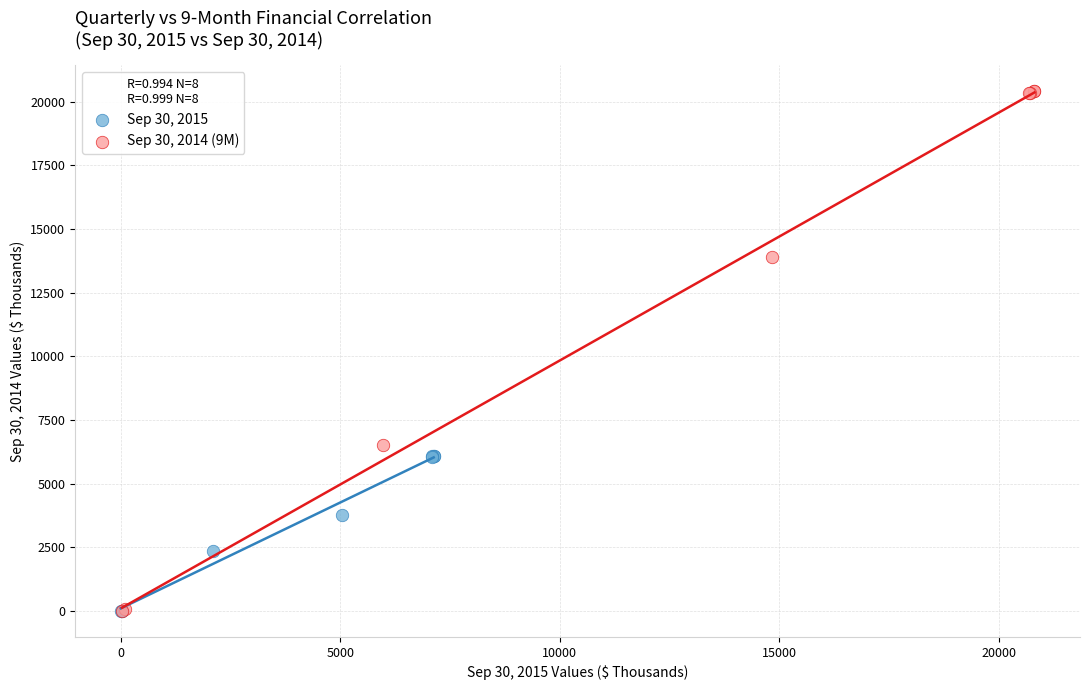

Which series has the widest spread of Y values?

Sep 30, 2014 (9M)